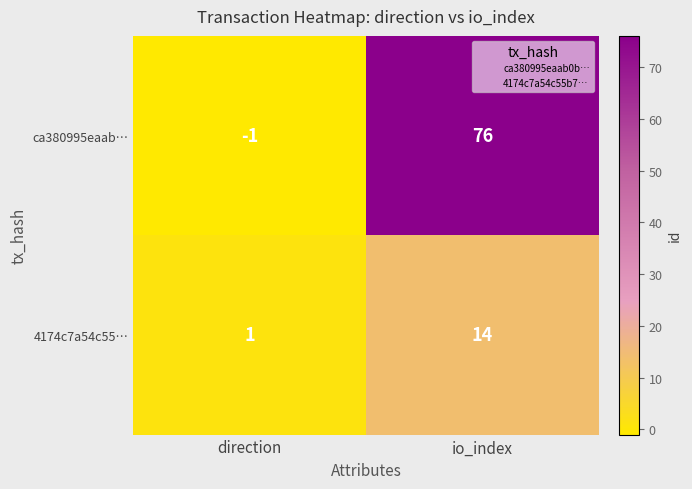

What is the sum of all ca380995eaab… values?

75